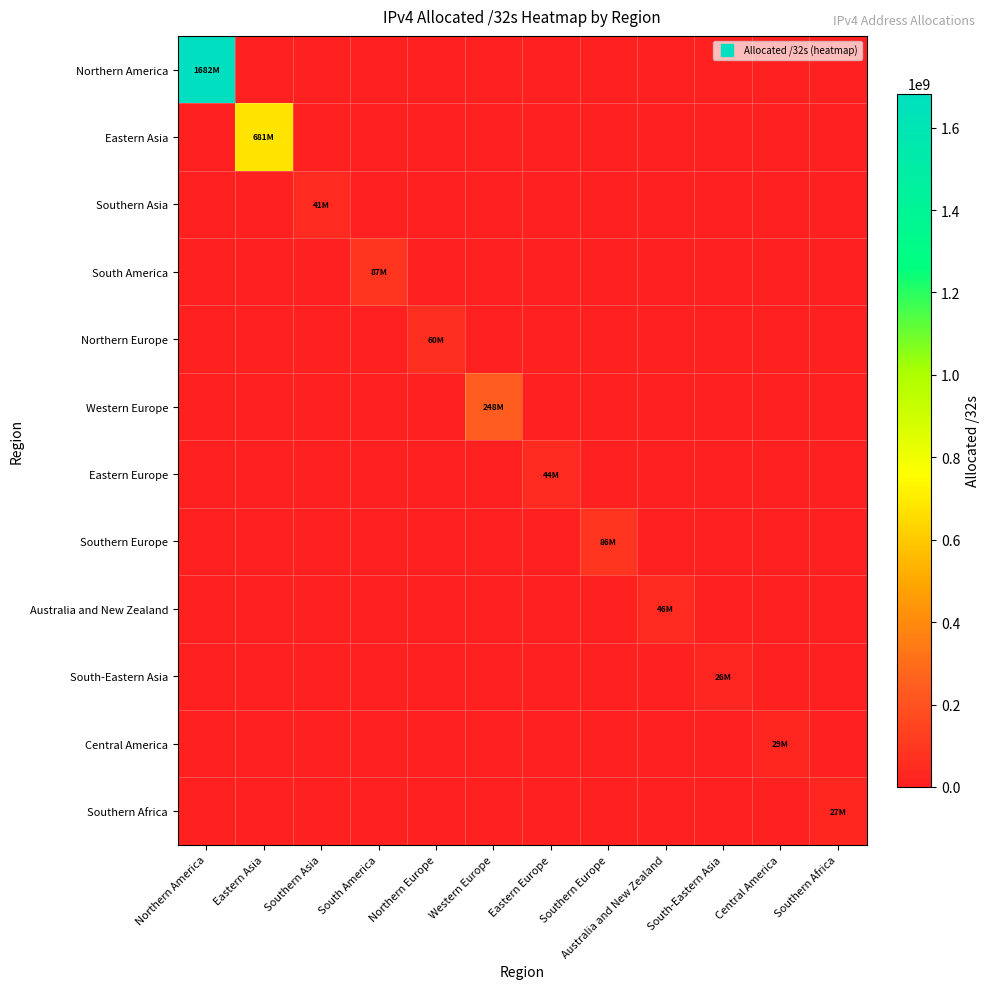

Which series has the largest range (max minus min)?

Northern America